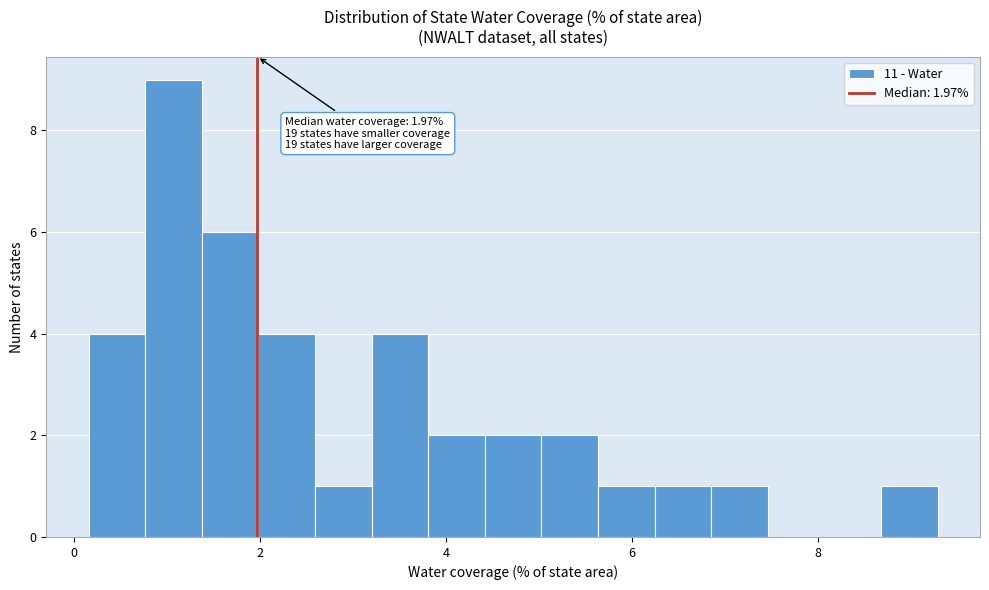

Read against the x-axis, roughly where is the centre of the tallest bar?

1.0